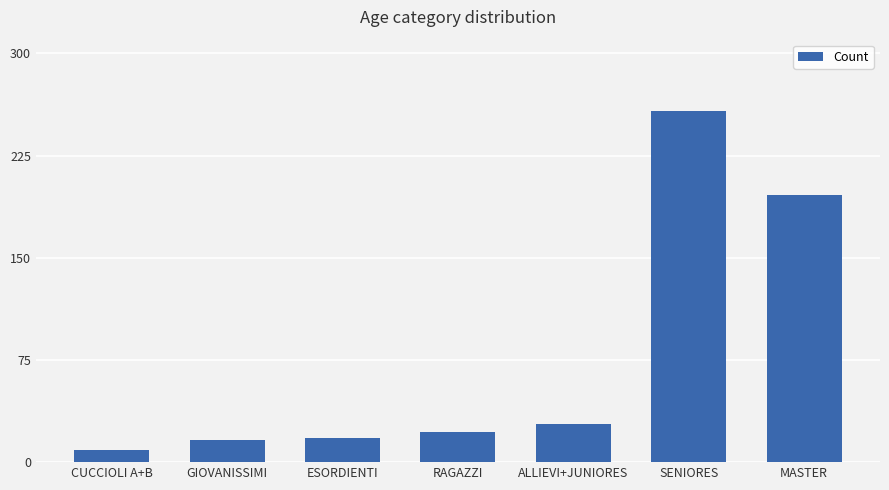

What is the ratio of the value at SENIORES to the value at ESORDIENTI?

14.3